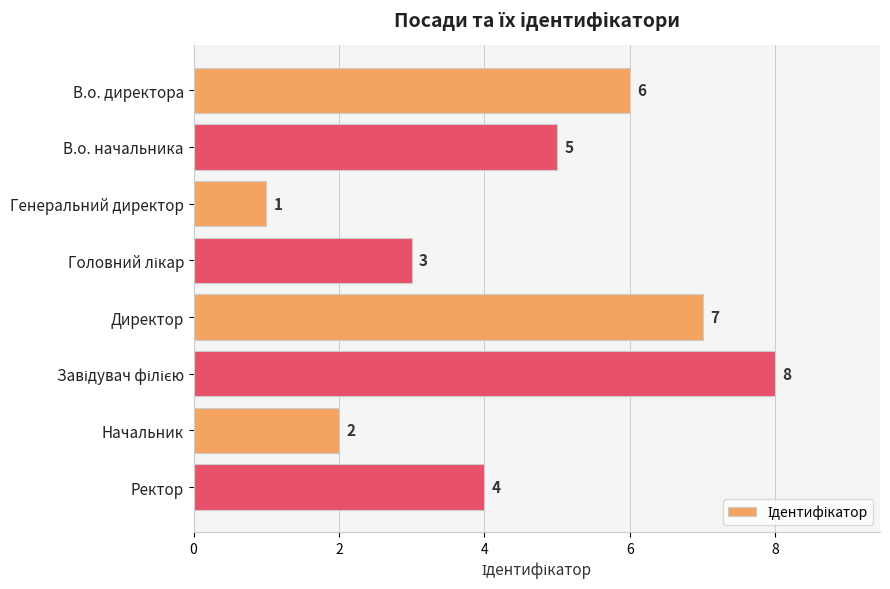

The value at Генеральний директор is 1. True or false?

True